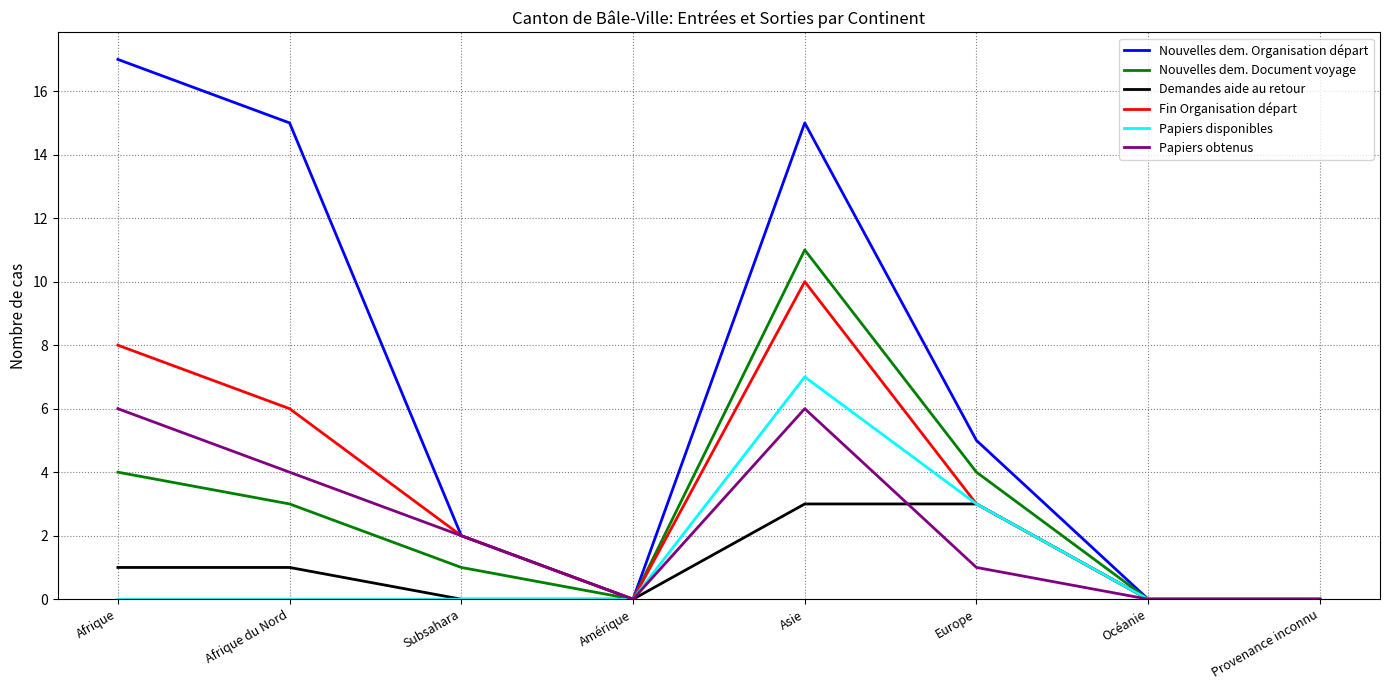

Where is the first local minimum for Nouvelles dem. Organisation départ?

Amérique